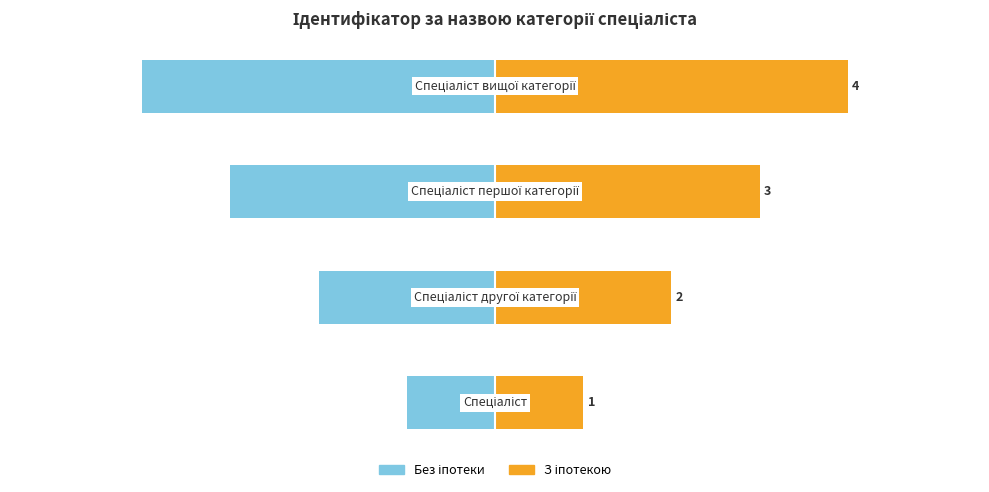

The value of Без іпотеки at 0 is -5. True or false?

False